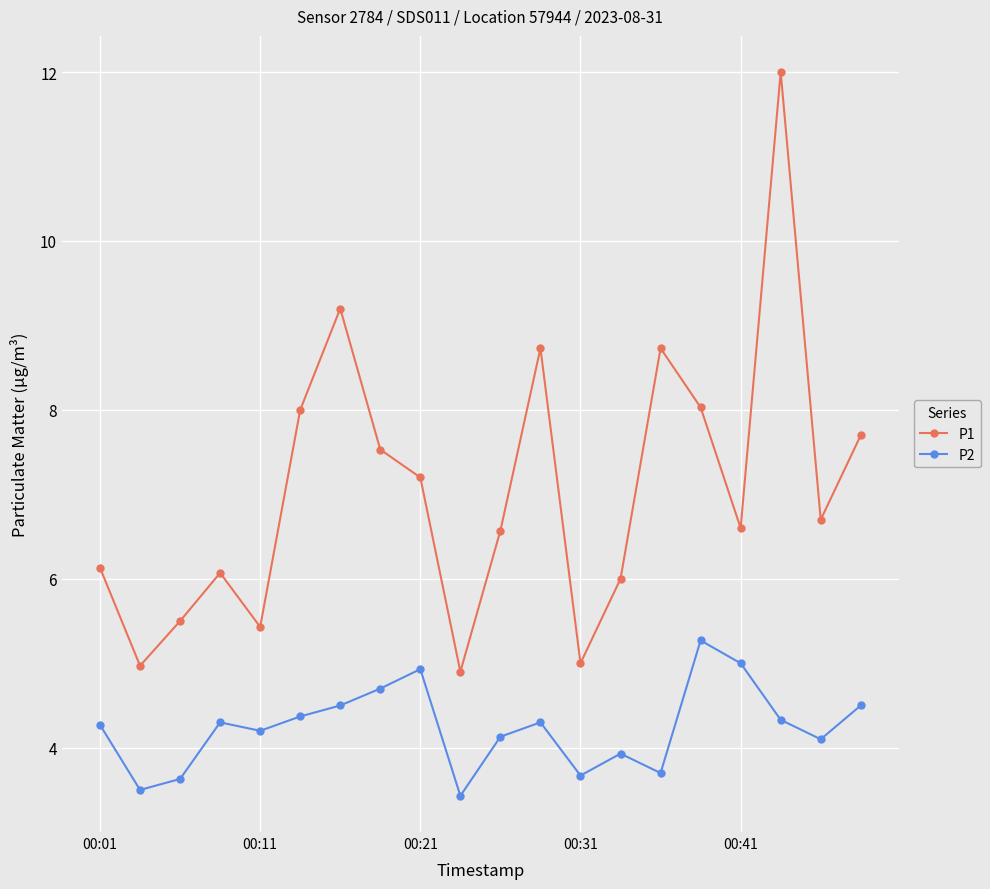

At how many categories does at least one series exceed 7?

9